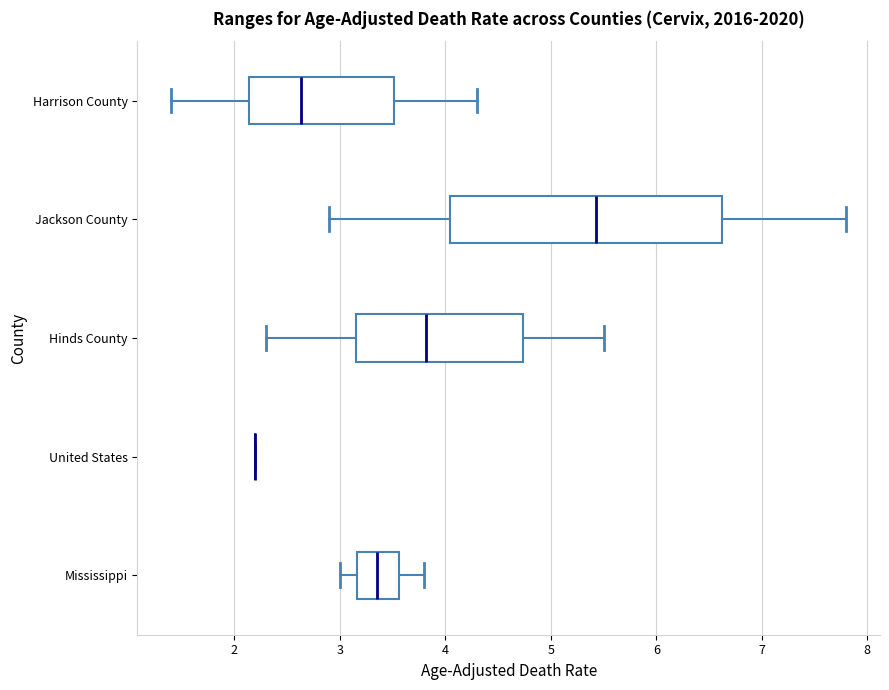

Where is the left edge of the box for Harrison County on the x-axis? The values are not printed on the chart, so give them approximately, as read against the axis.

2.1